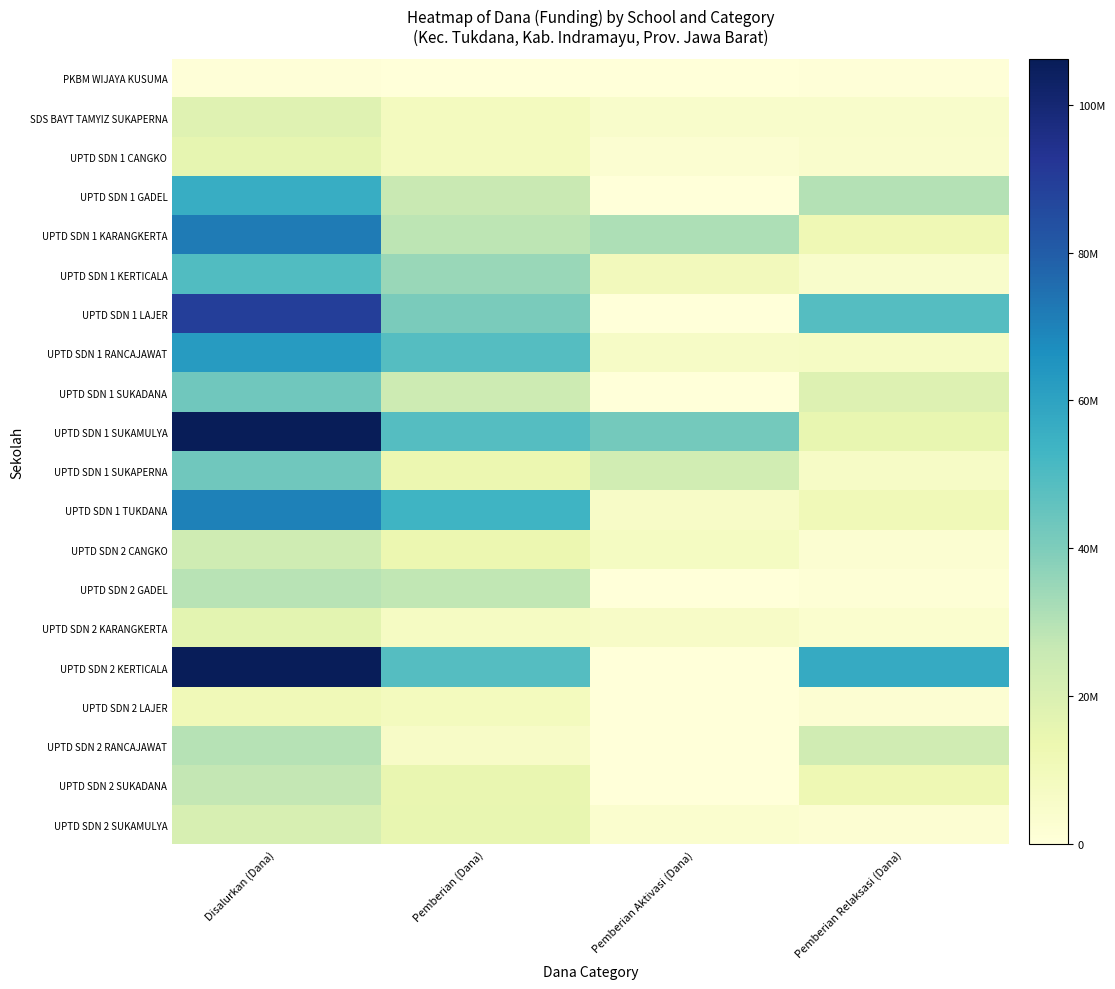

What is the difference between the highest and lowest values at Pemberian Relaksasi (Dana)?

56475000